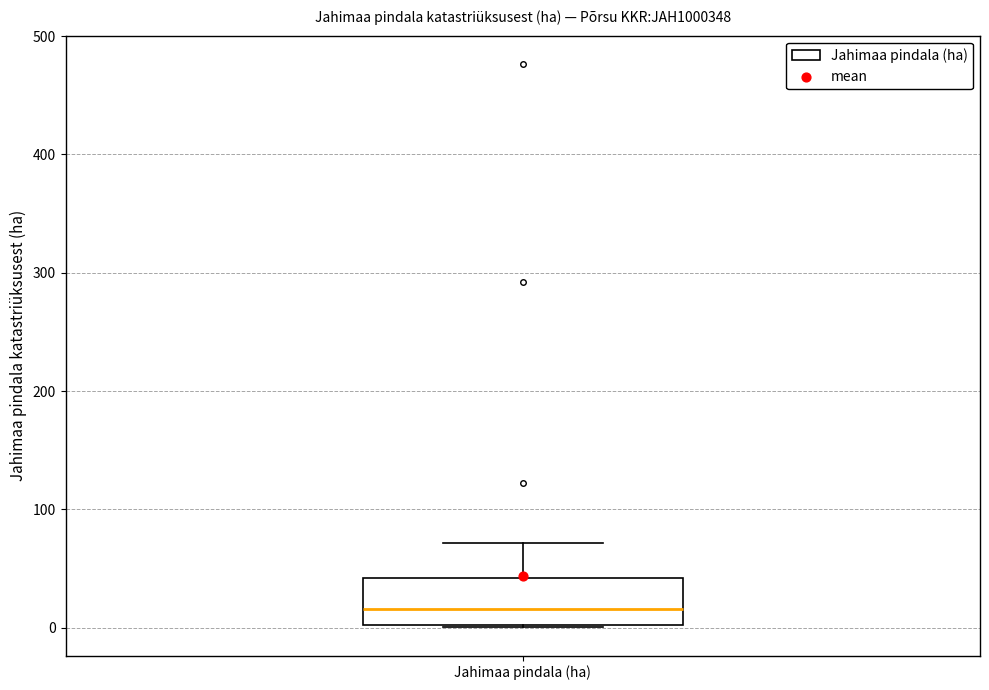

Where does the median line of the box for Jahimaa pindala (ha) sit on the y-axis? The values are not printed on the chart, so give them approximately, as read against the axis.

20